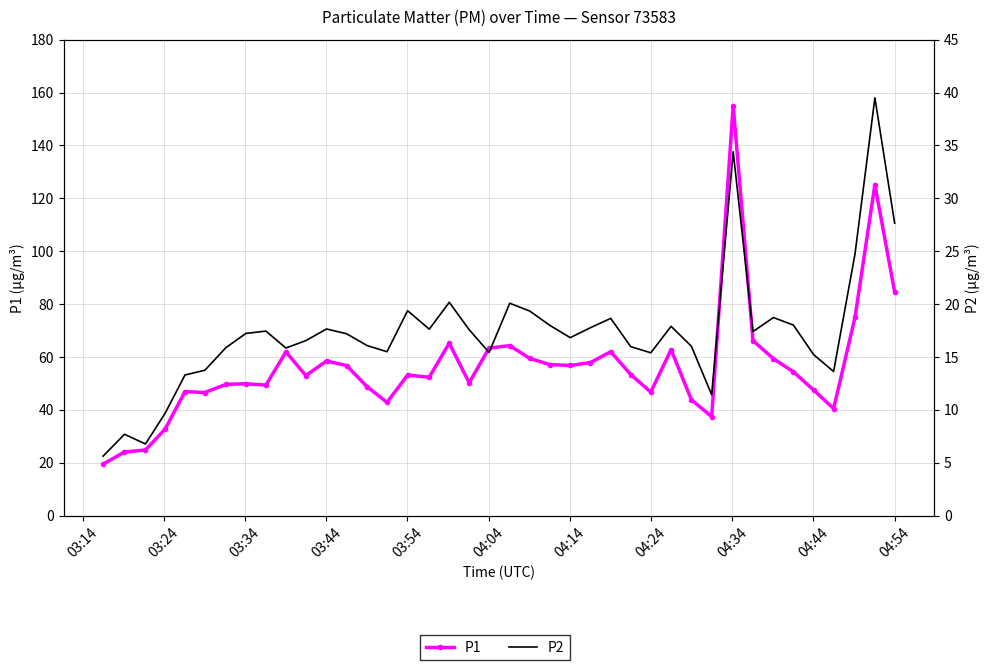

At how many categories does at least one series exceed 122?

2